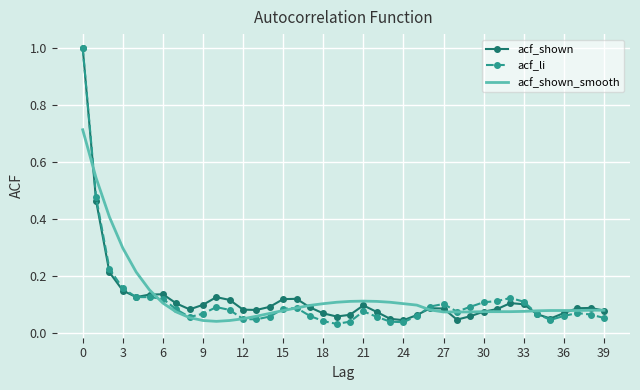

Which series has the widest spread of values?

acf_li